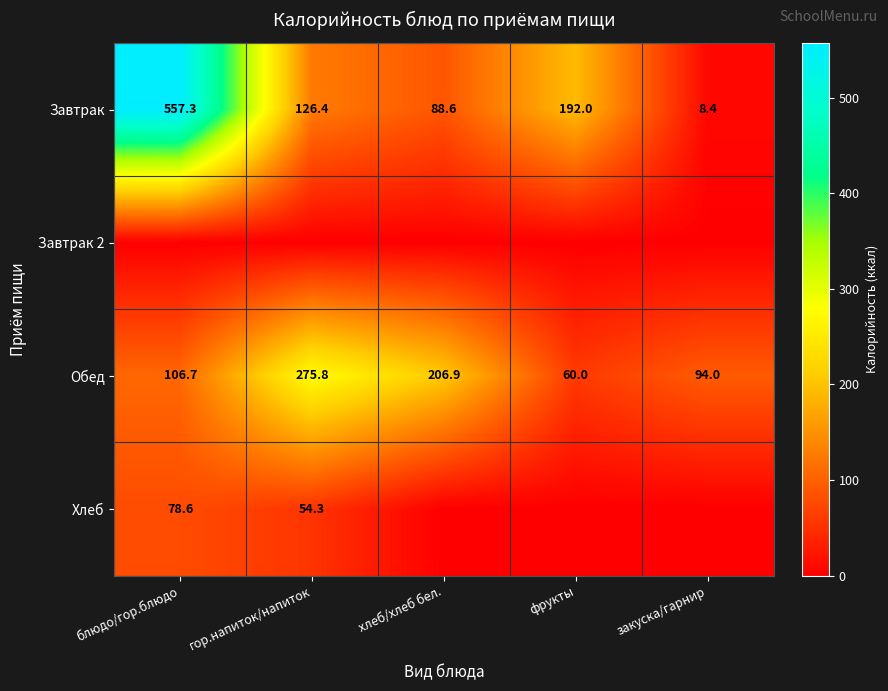

Is it true that Завтрак equals 126.4 at гор.напиток/напиток?

True